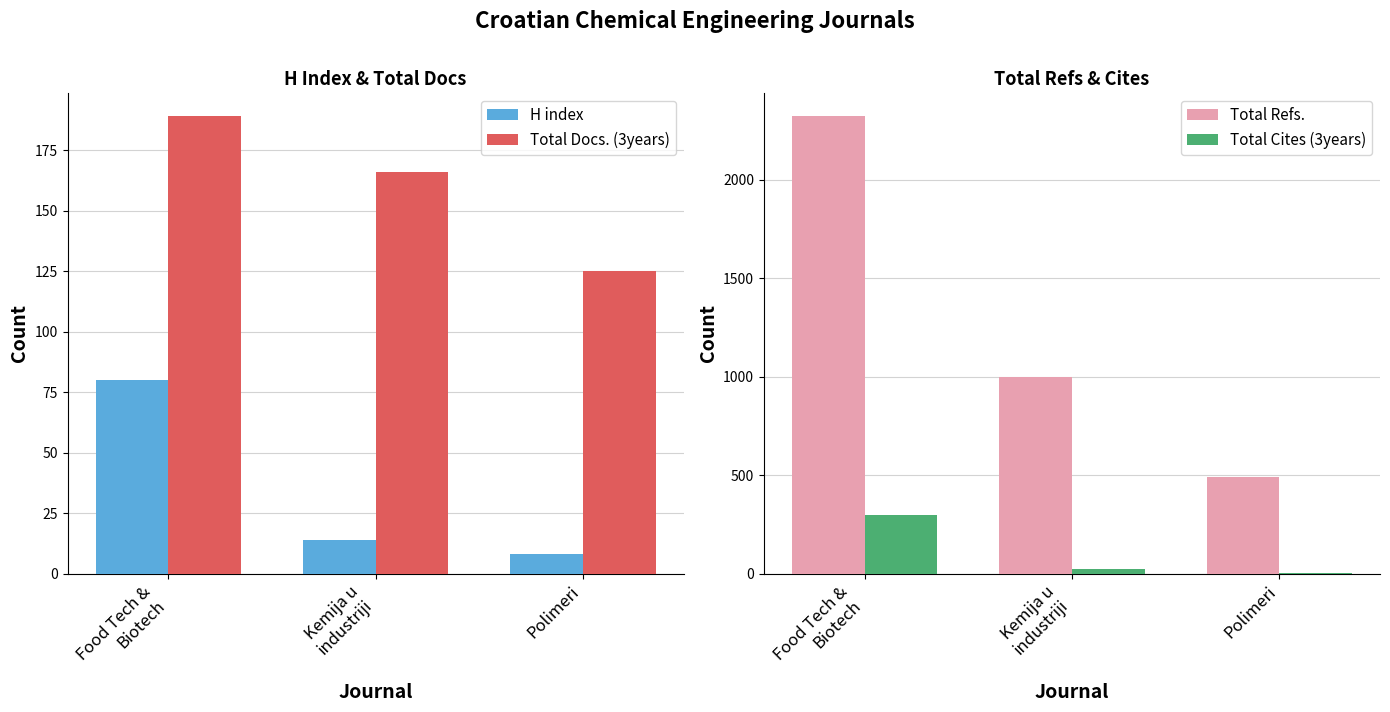

What is the sum of the Total Docs. (3years) values at Kemija u
industriji and Polimeri?

291